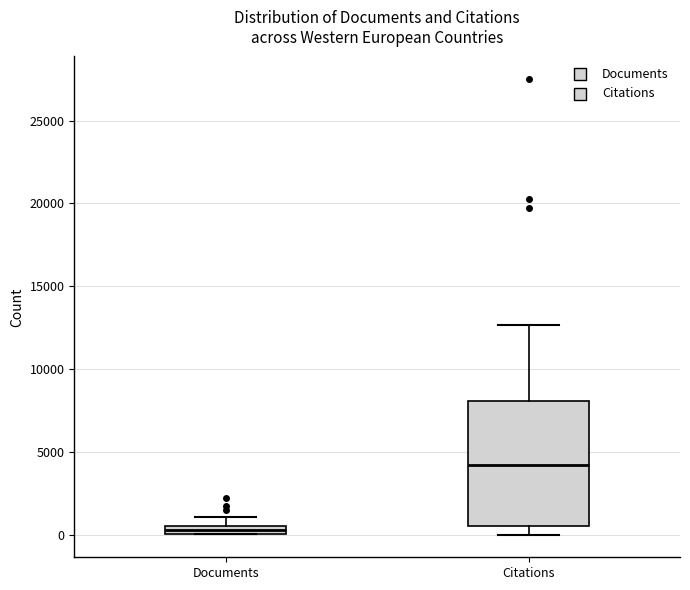

Which box is the tallest, from its lower edge to its upper edge?

Citations